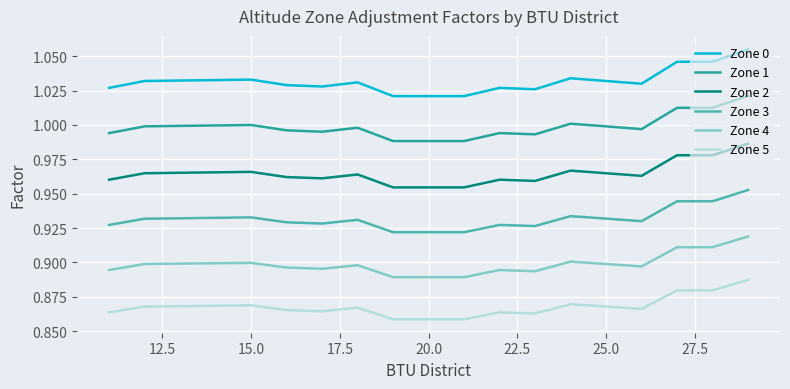

Rank the series by their maximum value, from lowest to highest.

Zone 5, Zone 4, Zone 3, Zone 2, Zone 1, Zone 0